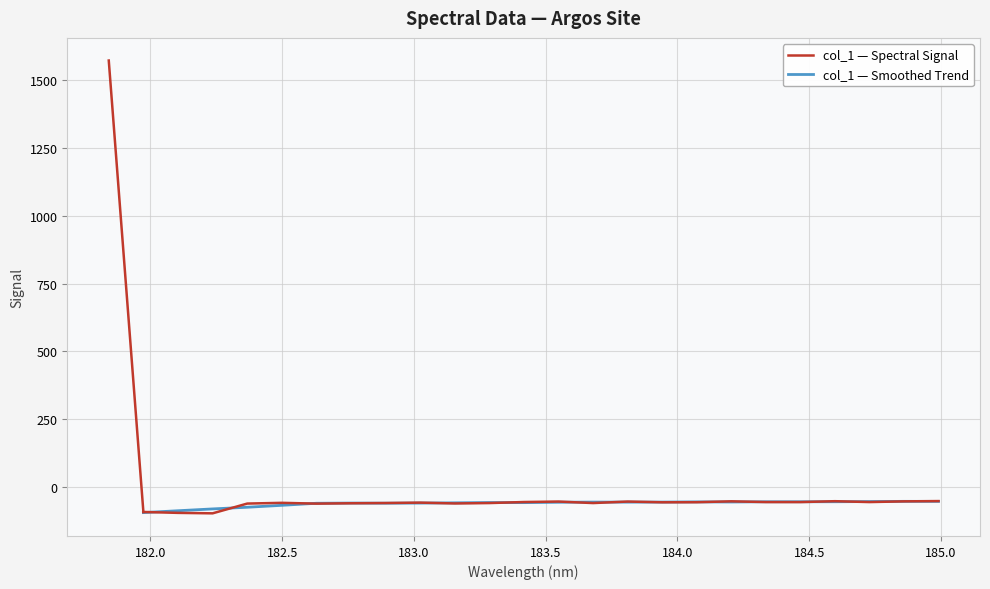

What is the highest value of the col_1 — Spectral Signal series?

-52.2